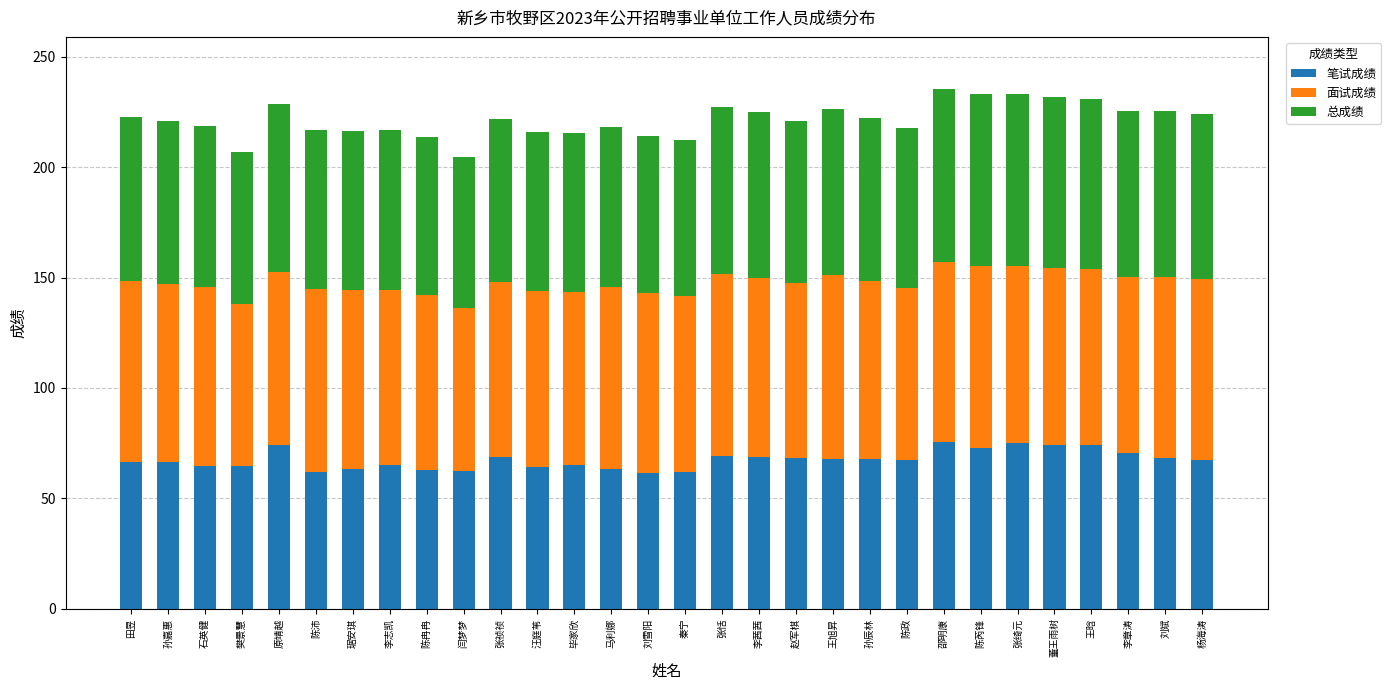

What is the total value across all series at 张绮元?

233.2